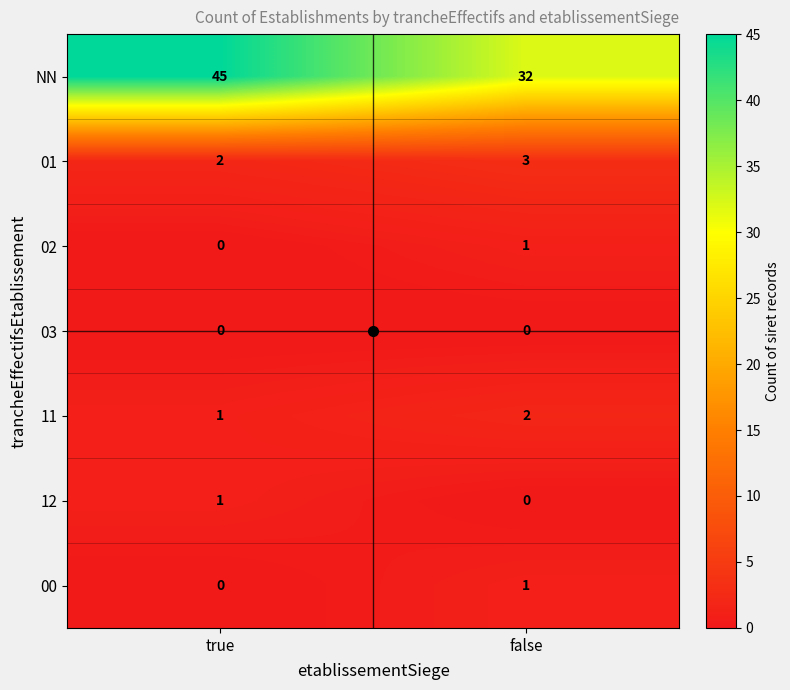

Which series changed the most between true and false?

NN